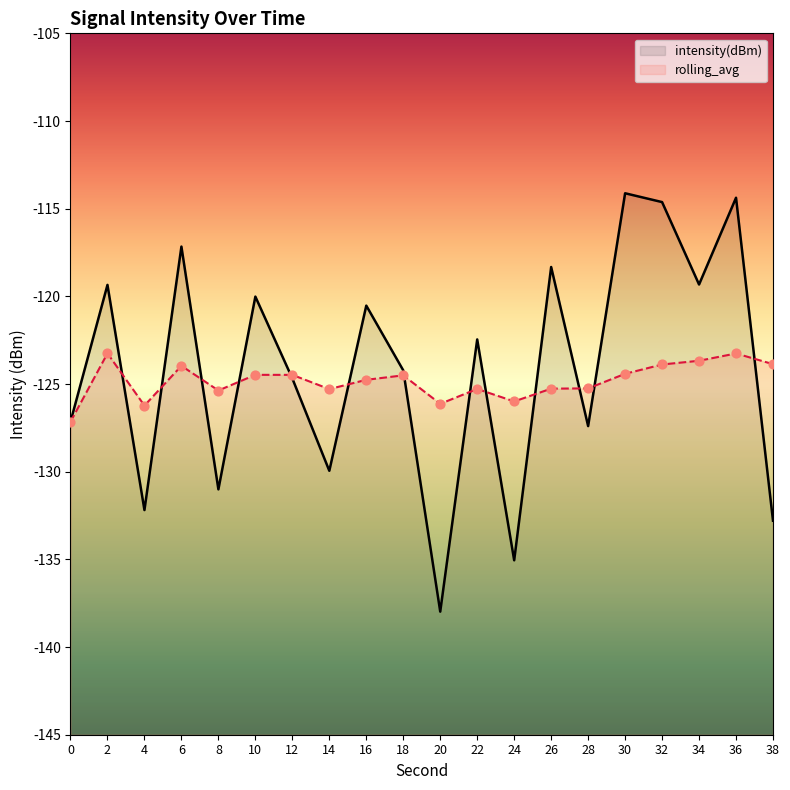

Which series reaches the maximum Y coordinate?

intensity(dBm)